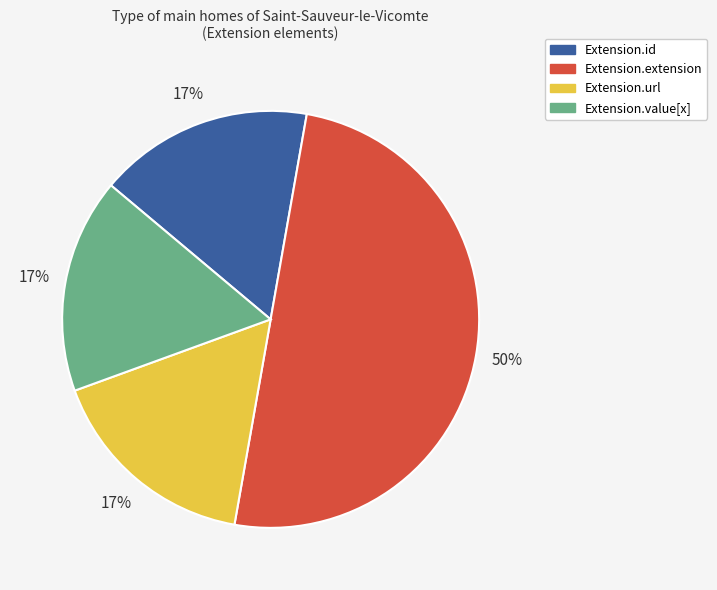

To the nearest percent, what is the difference between the largest and smallest slice percentages?

33%